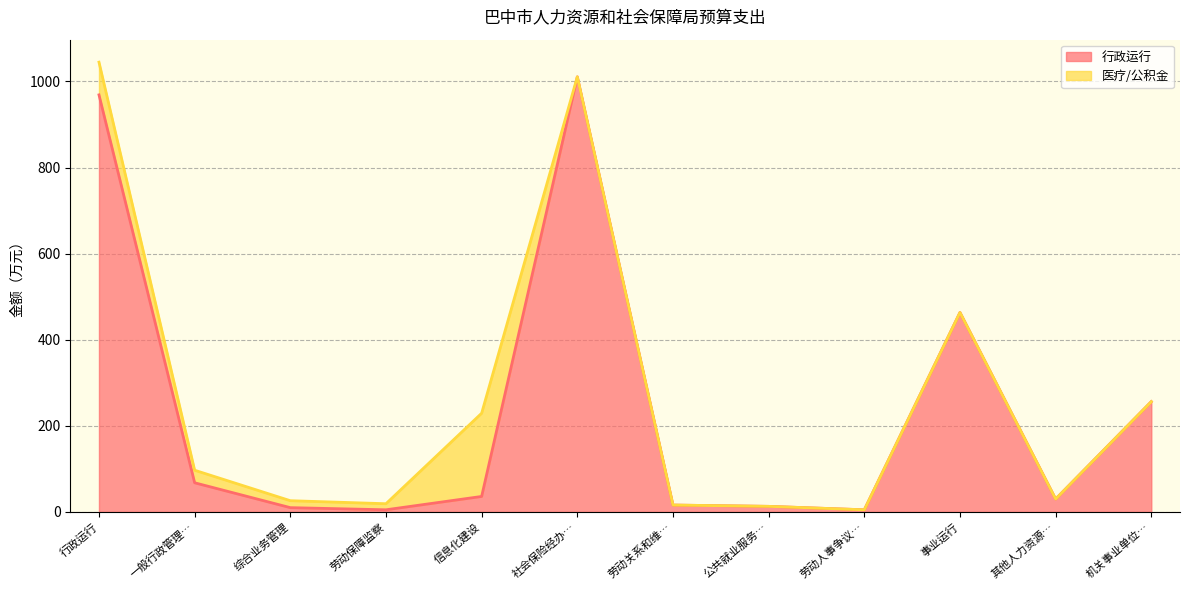

Reading left to right, extract all data points from this chart.

968.8	67.8	10.0	5.0	36.0	1010.8	16.0	13.0	5.0	463.4	30.0	256.3